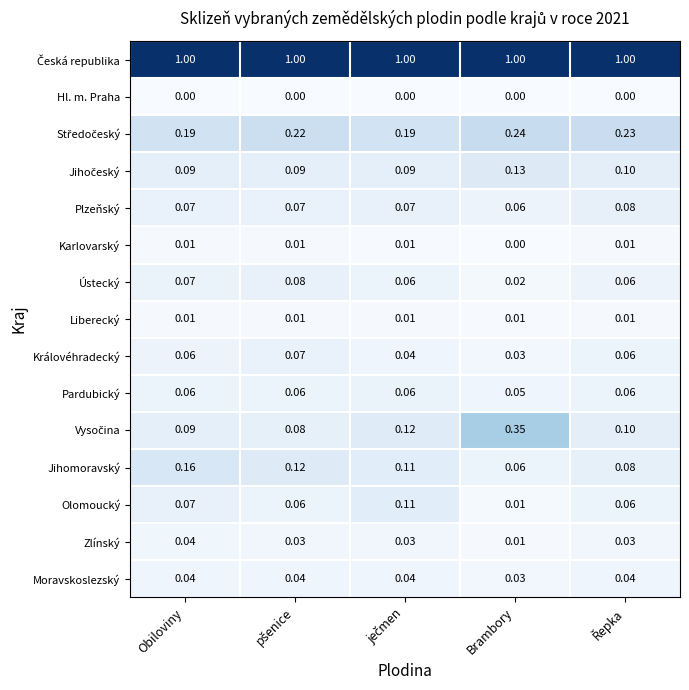

At which category is the sum across all series the highest?

Brambory